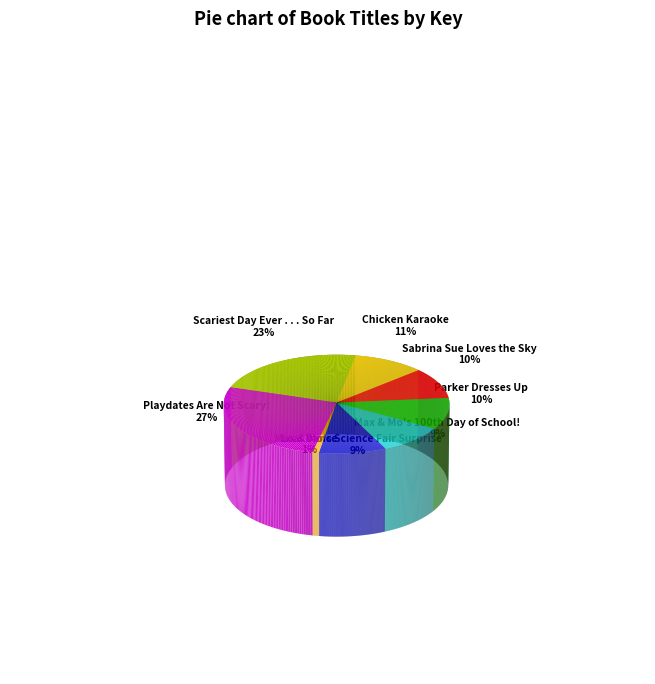

Do Parker Dresses Up and Playdates Are Not Scary! together represent more than half of the pie?

No